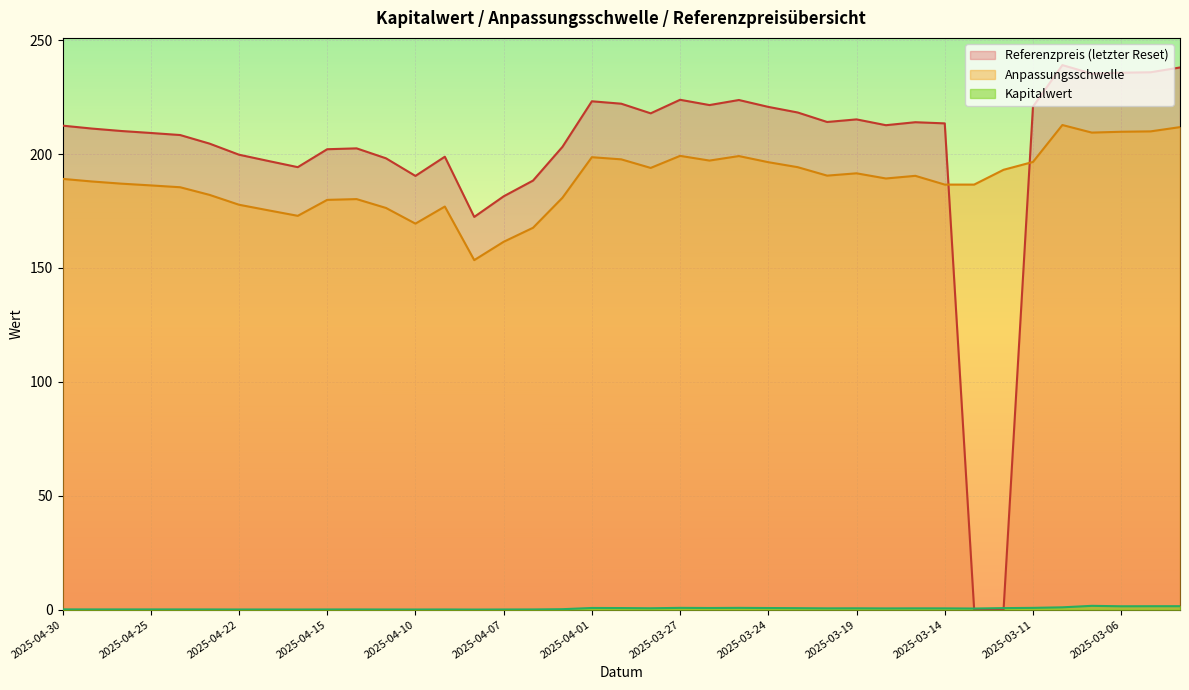

Which series has the largest total across all categories?

Referenzpreis (letzter Reset)